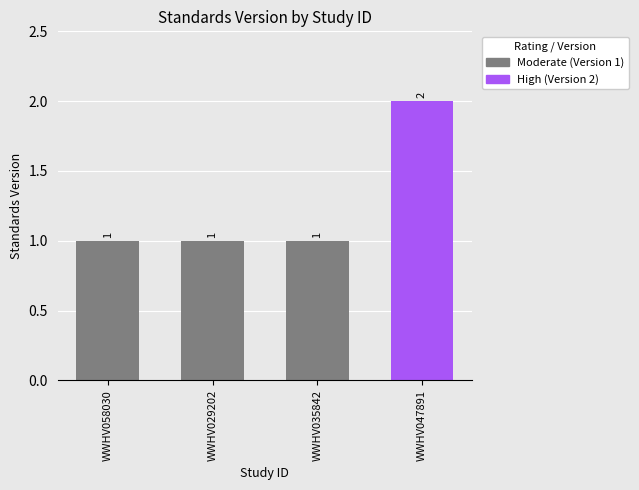

True or false: the data shows 0 at WWHV058030.

False